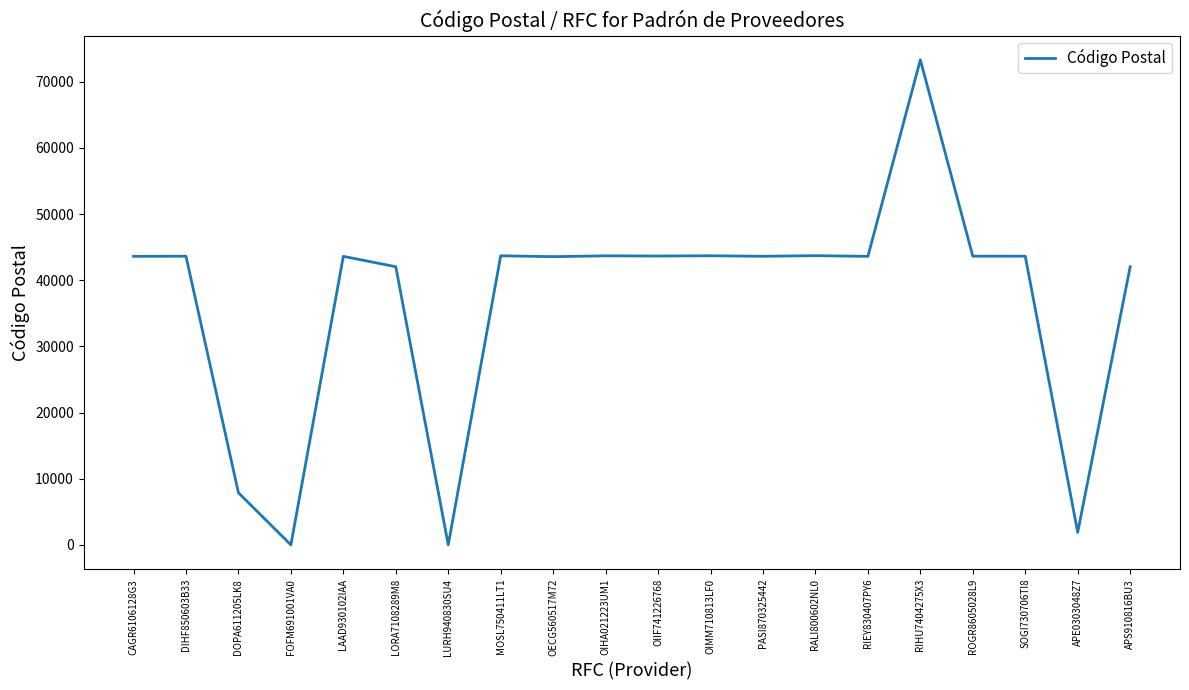

How many lines are shown in the chart?

1